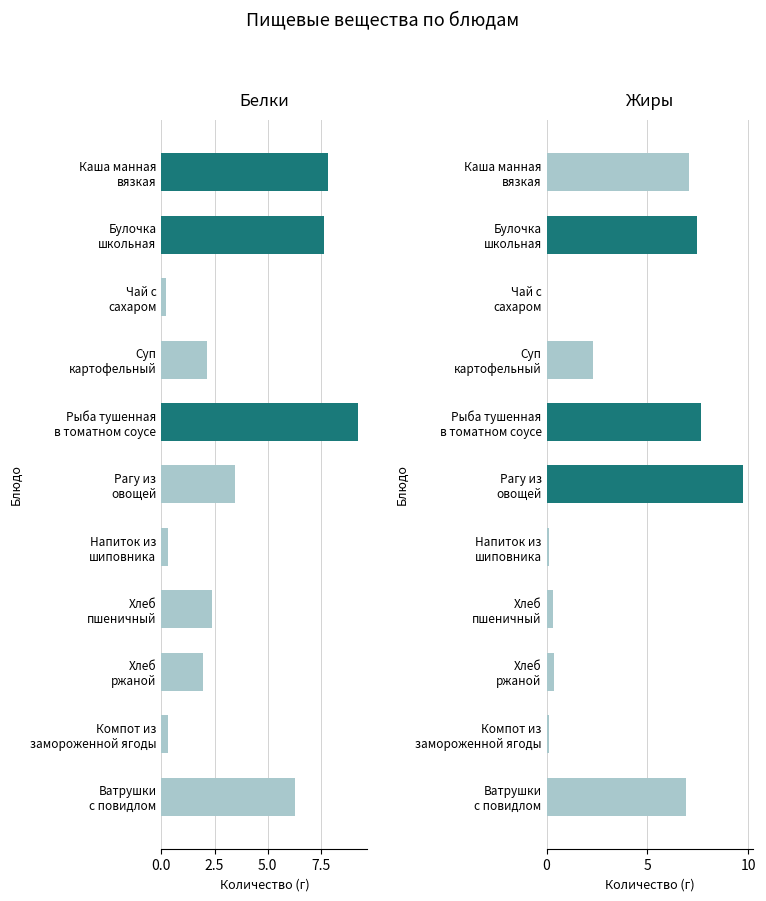

At Ватрушки с повидлом, list the series in order from smallest to largest.

Белки, Жиры